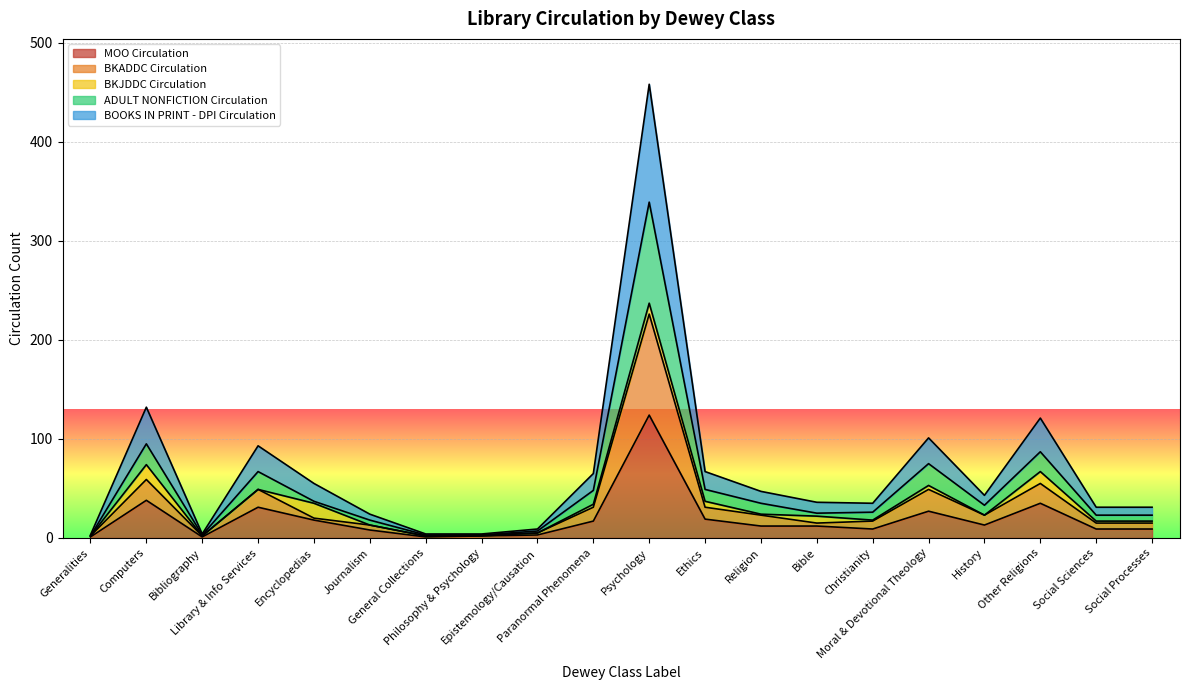

At which category does BKADDC Circulation reach its first local valley?

Bibliography